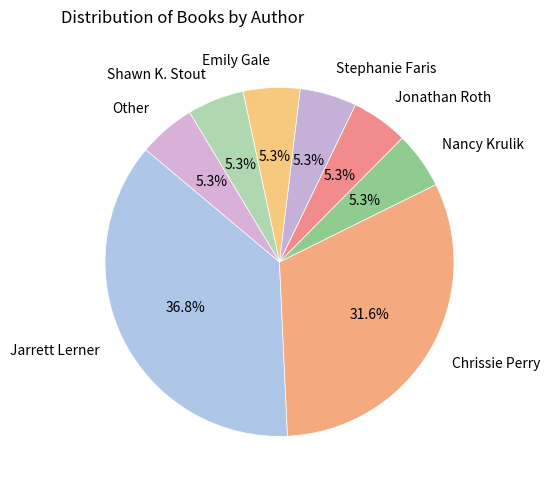

To the nearest percent, what percentage of the pie is Jonathan Roth?

5%